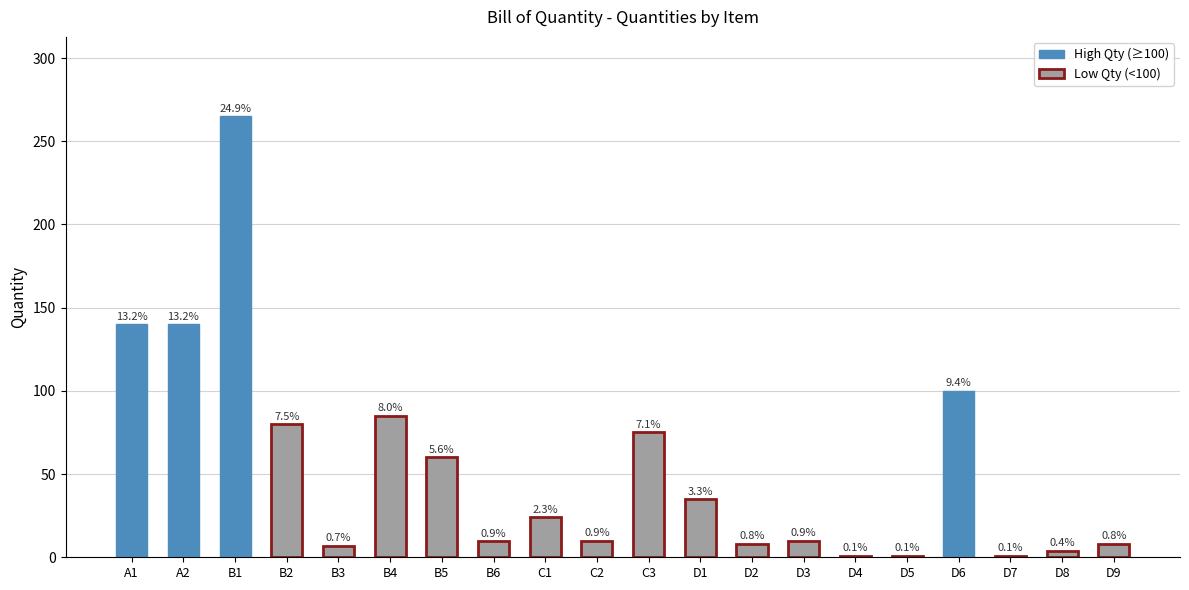

What is the minimum value shown in the chart?

1.0